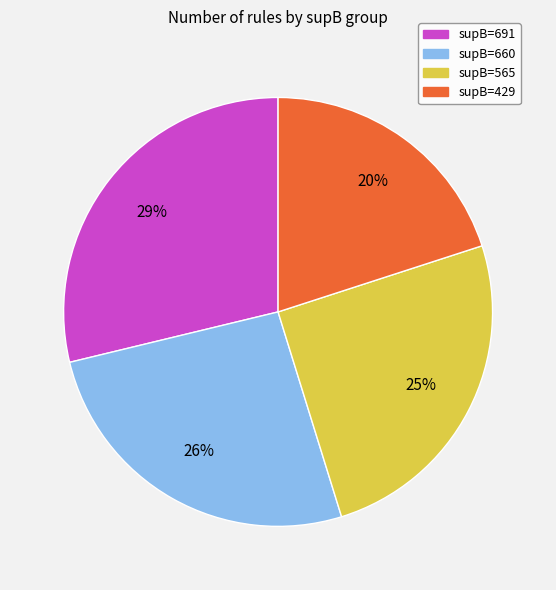

Is there any slice that represents more than half of the pie?

No